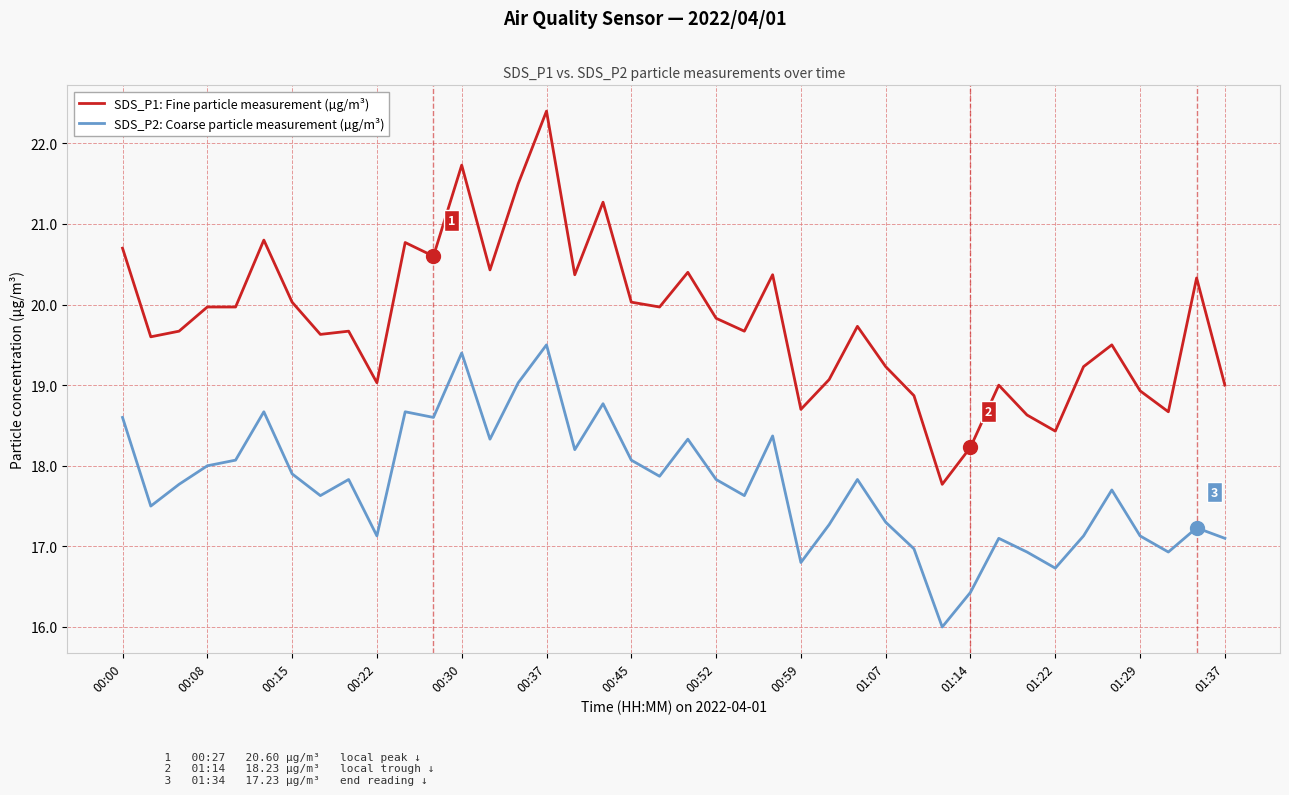

Which series has the largest range (max minus min)?

SDS_P1: Fine particle measurement (µg/m³)